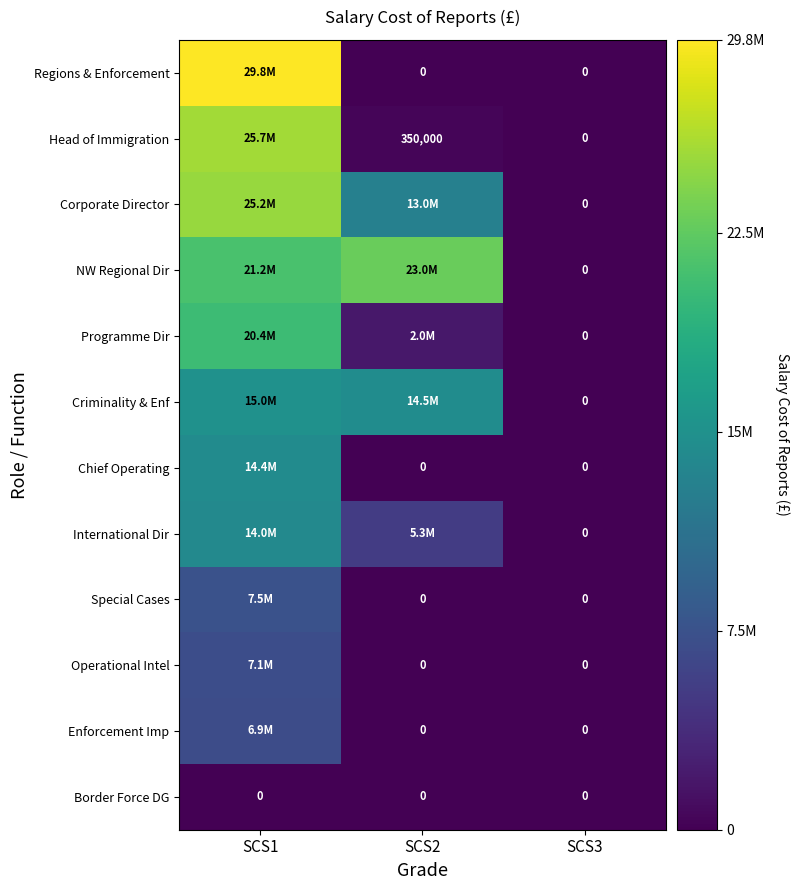

List the labels in order of Border Force DG value, largest first.

SCS1, SCS2, SCS3